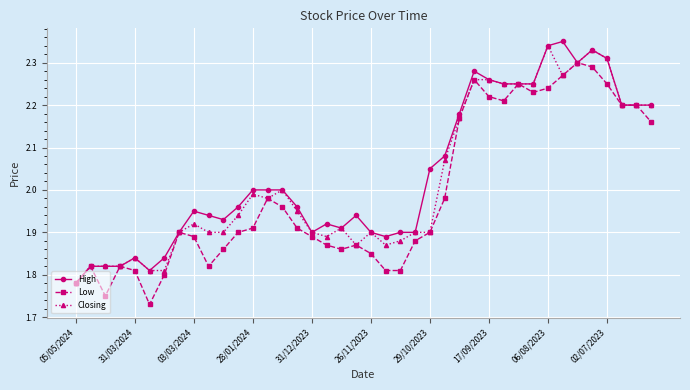

List the series in order of their overall mean, highest first.

High, Closing, Low